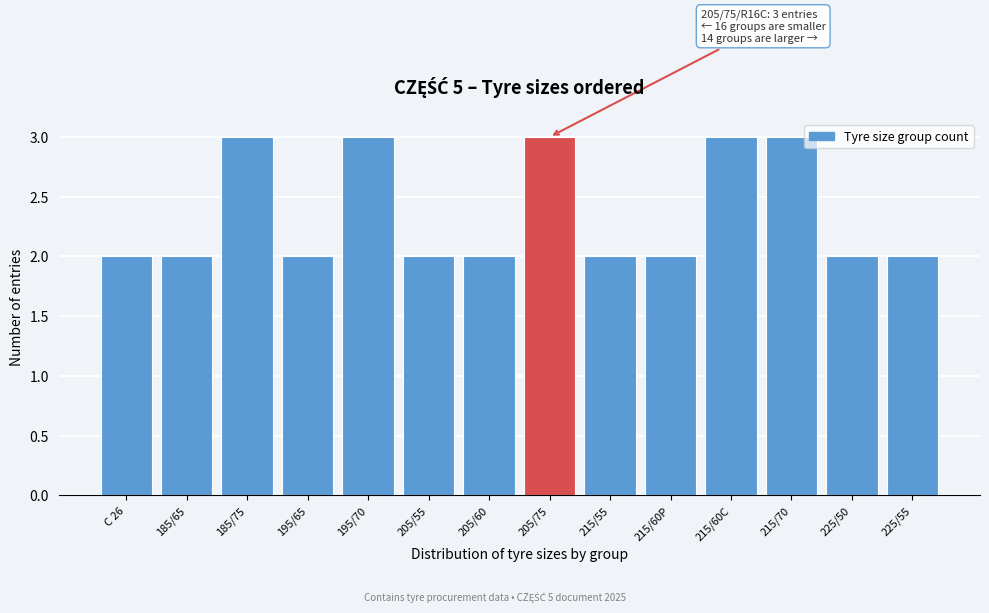

Reading left to right, extract all data points from this chart.

C 26=2	185/65=2	185/75=3	195/65=2	195/70=3	205/55=2	205/60=2	205/75=3	215/55=2	215/60P=2	215/60C=3	215/70=3	225/50=2	225/55=2